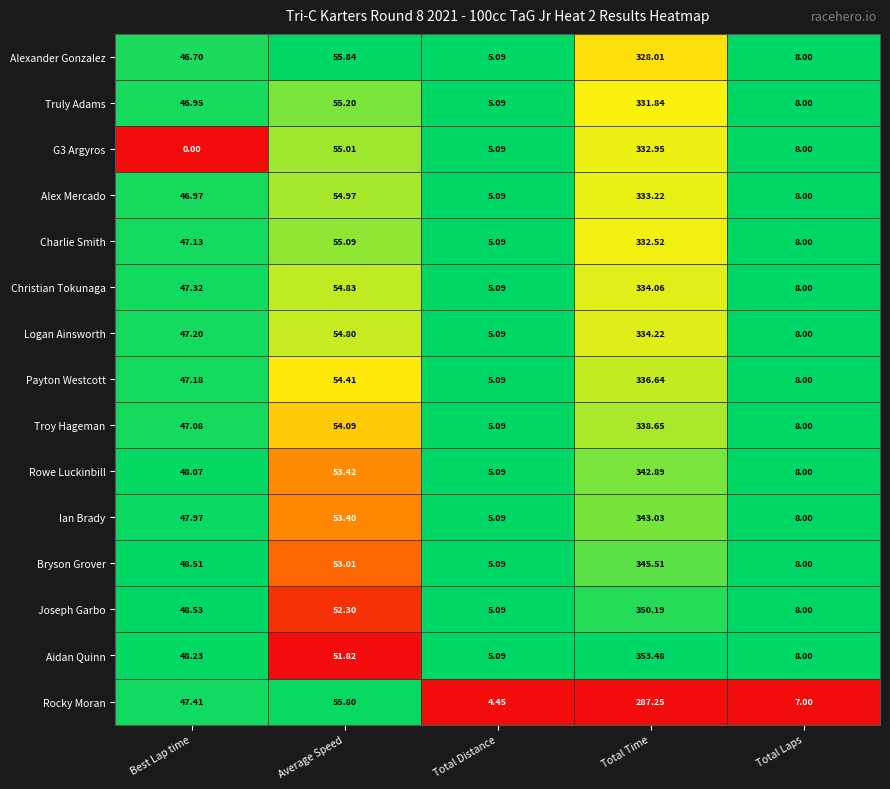

At which label is Alexander Gonzalez closest to 166?

Average Speed